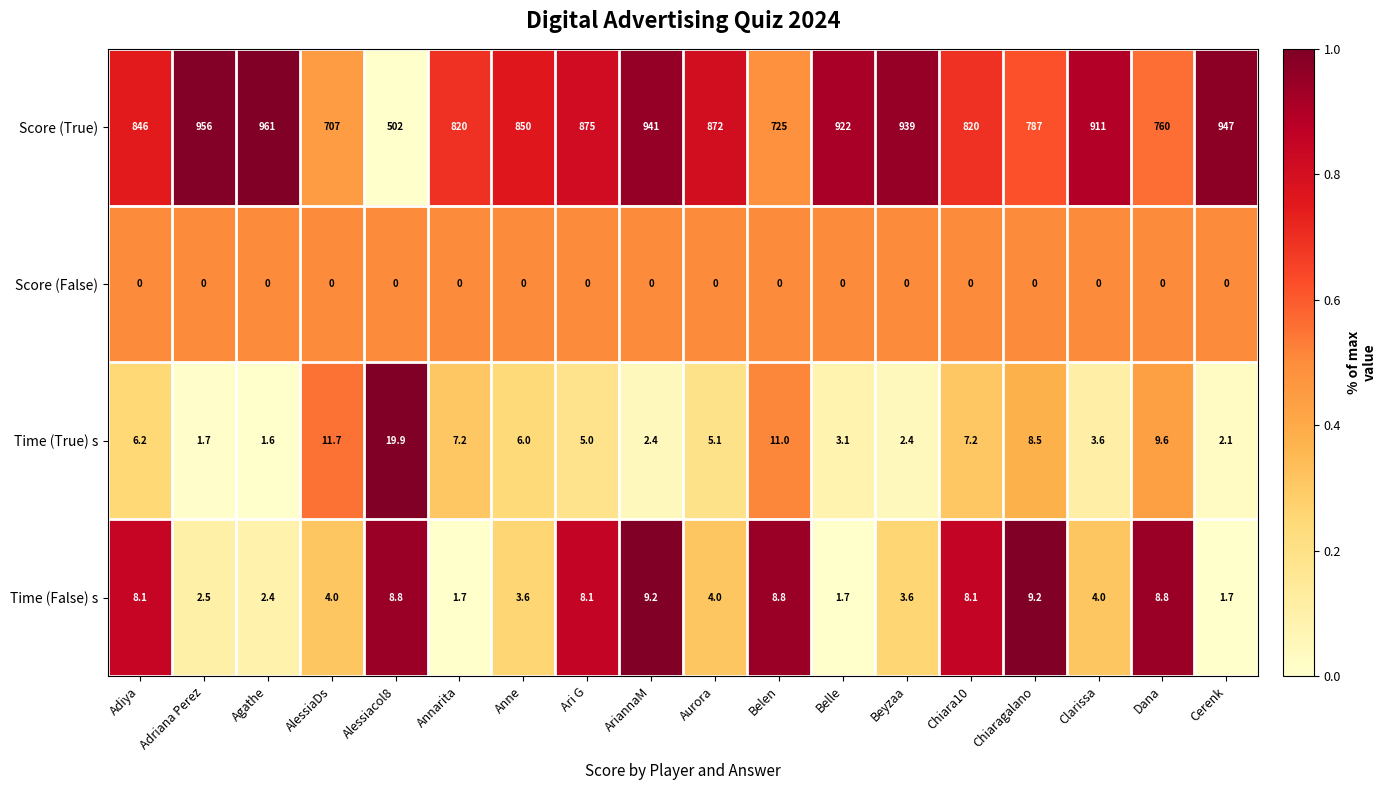

What is the total value across all series at Beyzaa?

945.0